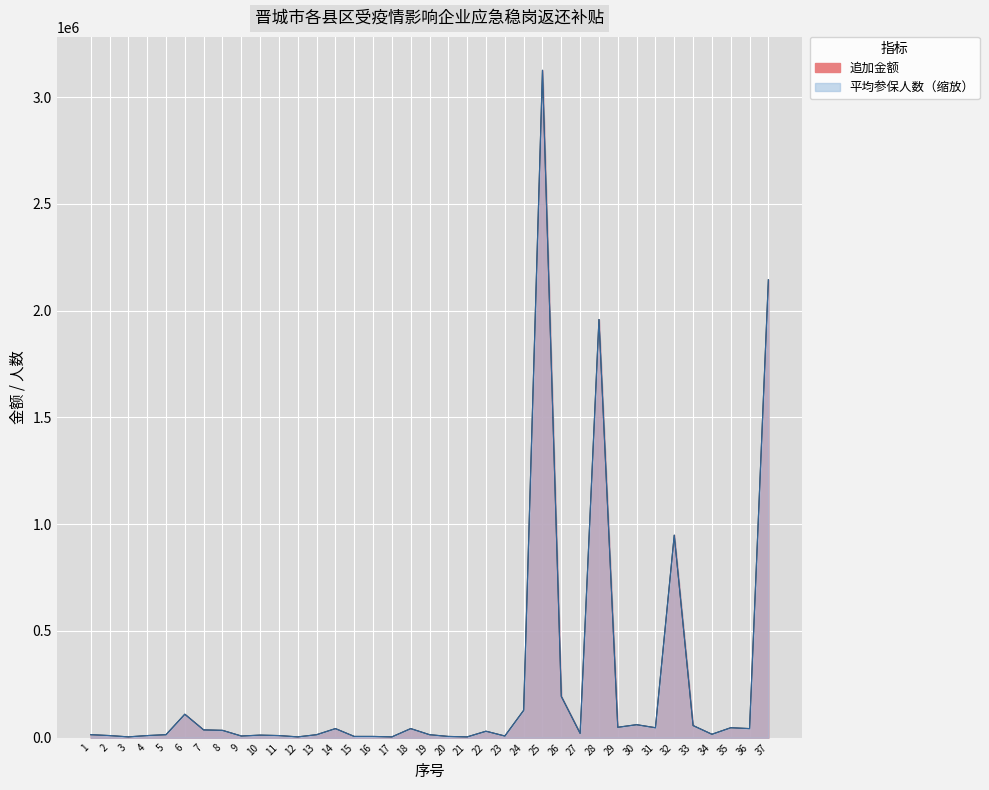

At which category does the chart reach its peak across all series?

25